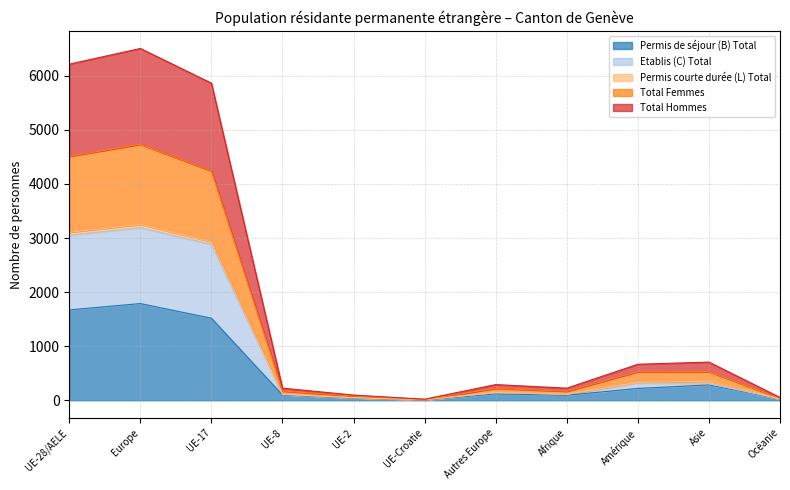

How many interior local peaks does the Total Hommes series have?

3